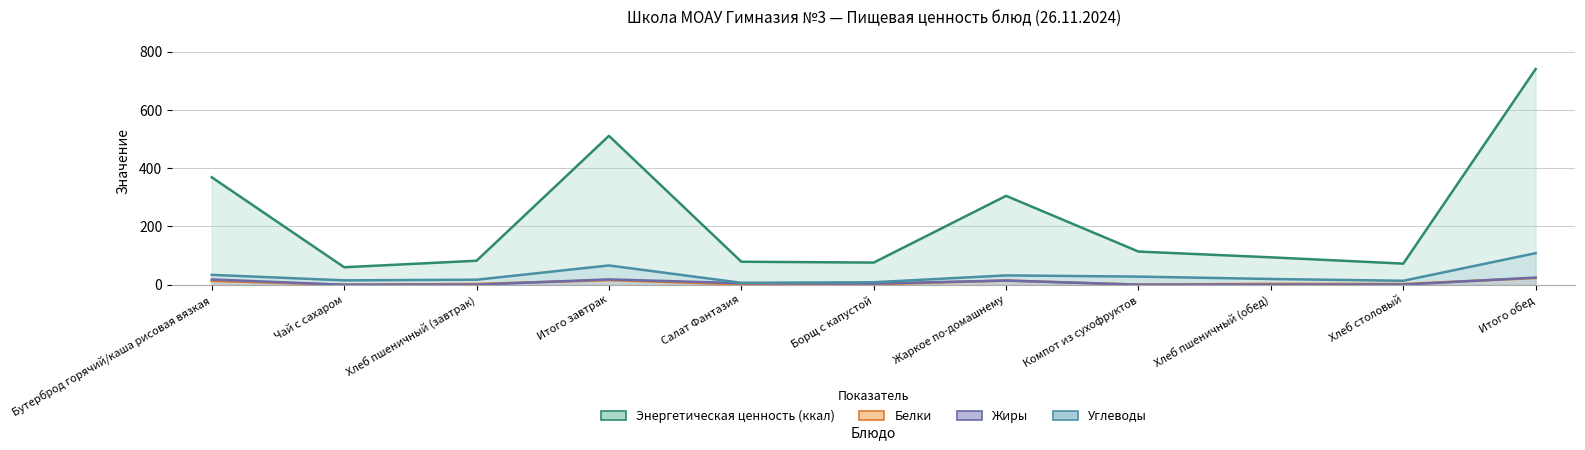

Reading right to left, what are all the values shown in this chart?

Энергетическая ценность (ккал): 740.1	72.4	94.0	113.8	305.0	76.0	78.9	510.9	82.2	60.0	368.6
Белки: 23.1	2.6	3.0	0.6	14.2	1.5	1.1	15.9	2.7	0.1	13.1
Жиры: 24.5	0.5	0.3	0.0	14.4	4.0	5.3	18.3	0.3	0.0	18.0
Углеводы: 108.3	13.6	19.7	27.9	32.0	8.5	6.6	66.2	17.2	15.0	33.9